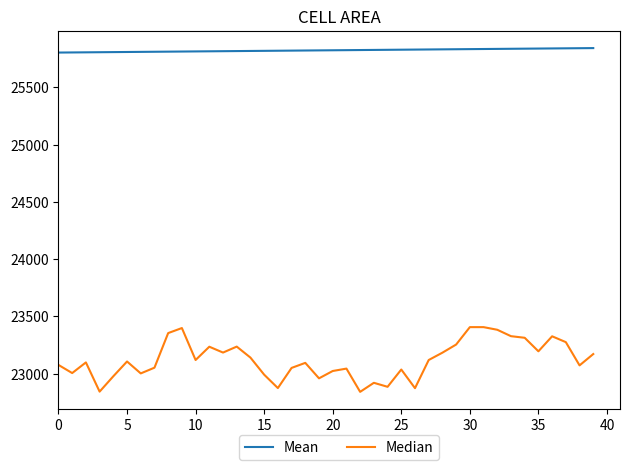

Which series has the largest total across all categories?

Mean